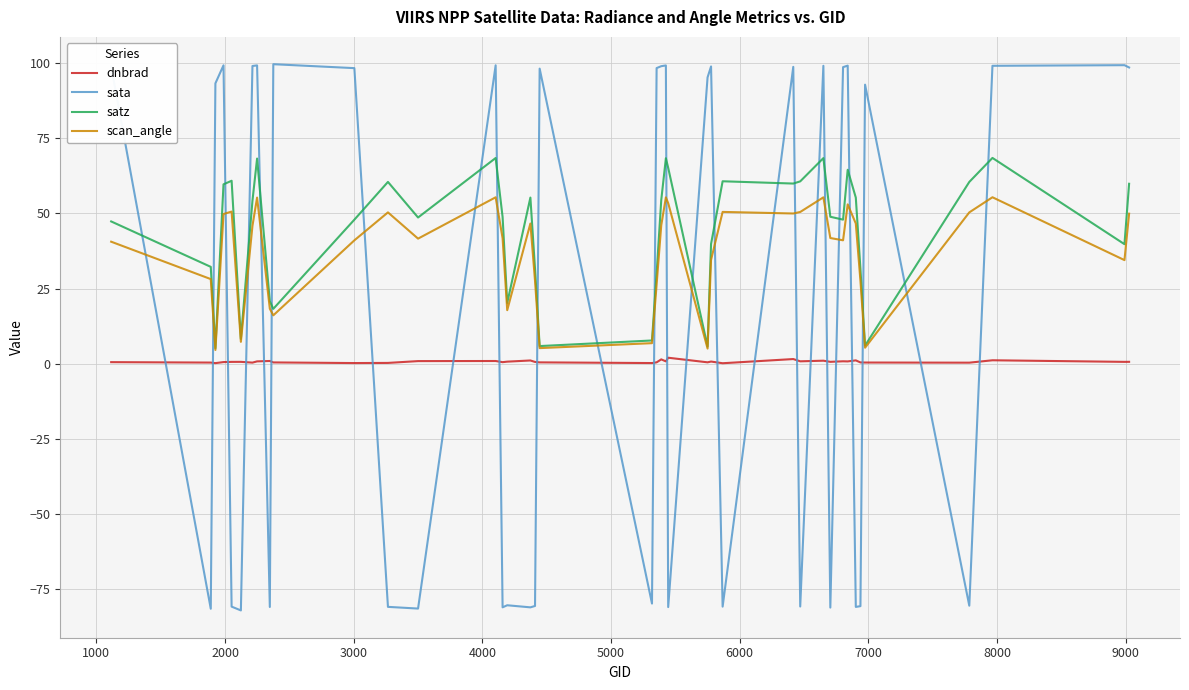

Rank the series by their maximum value, from highest to lowest.

sata, satz, scan_angle, dnbrad